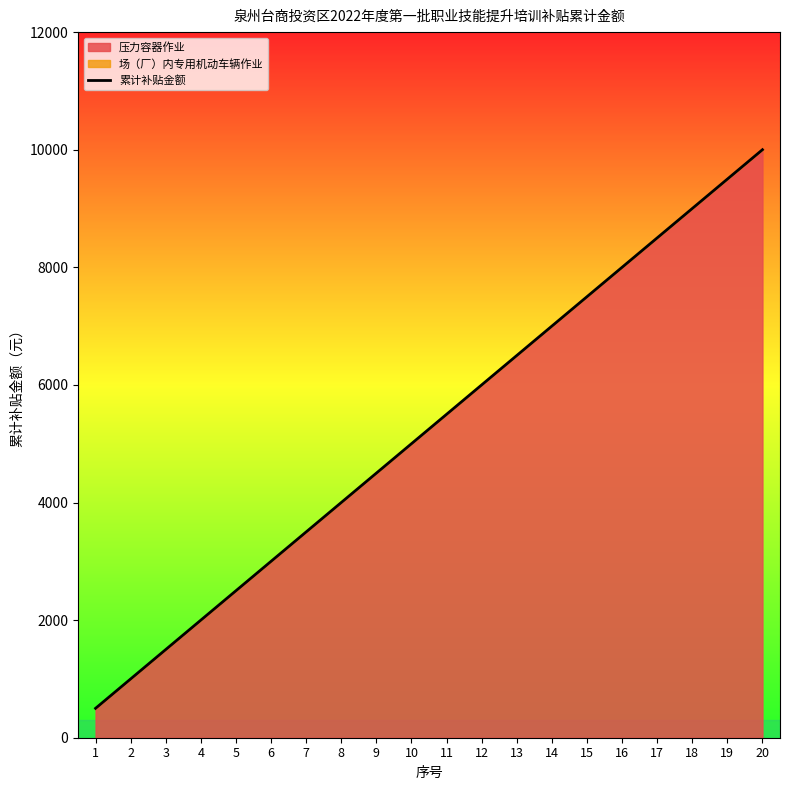

True or false: the data has more than 2 interior local peaks.

False